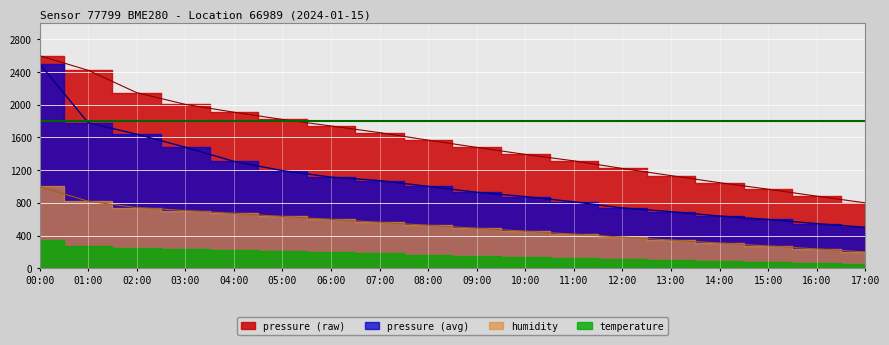

What is the sum of the humidity values at 03:00 and 17:00?

906.0